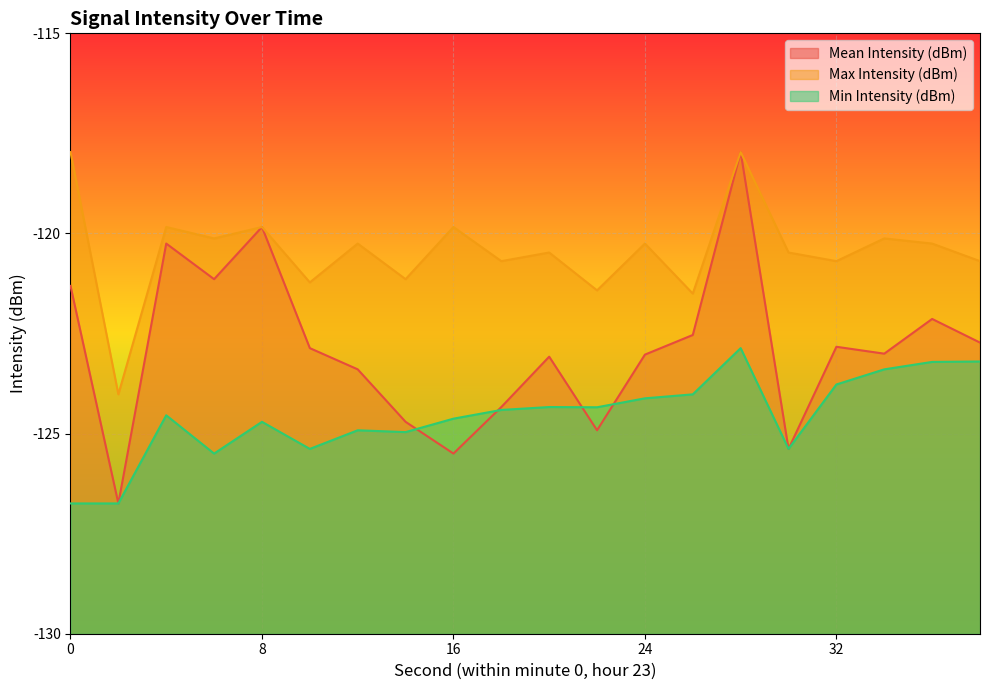

Is it true that Min Intensity (dBm) equals -123.2 at 38?

True